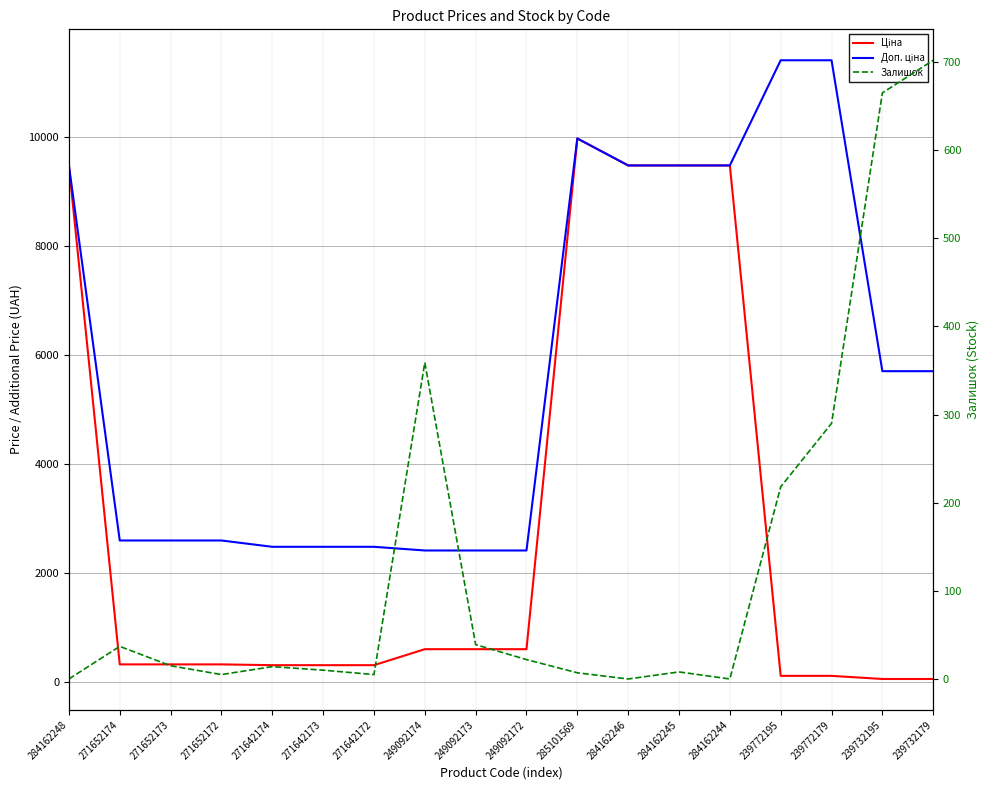

Between 284162245 and 271652172, which is larger?

284162245